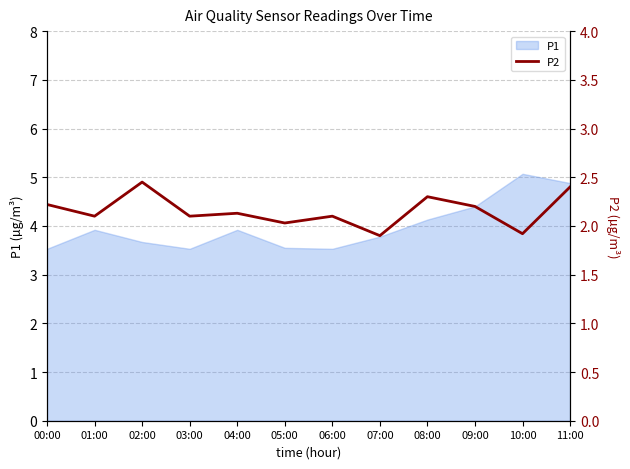

True or false: there are more than 2 points higher than both neighbors.

True